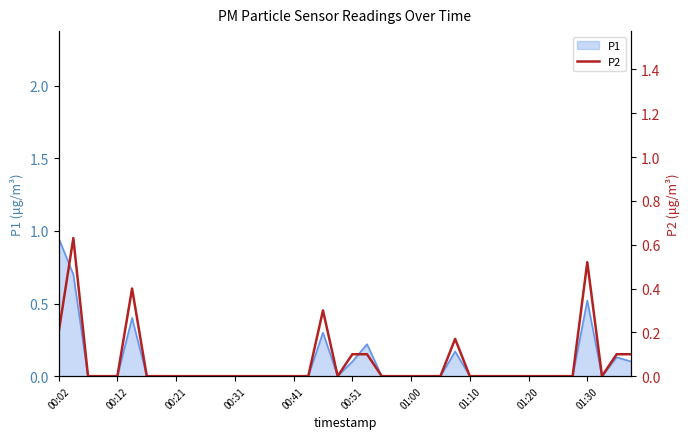

What is the greatest value displayed?

0.6